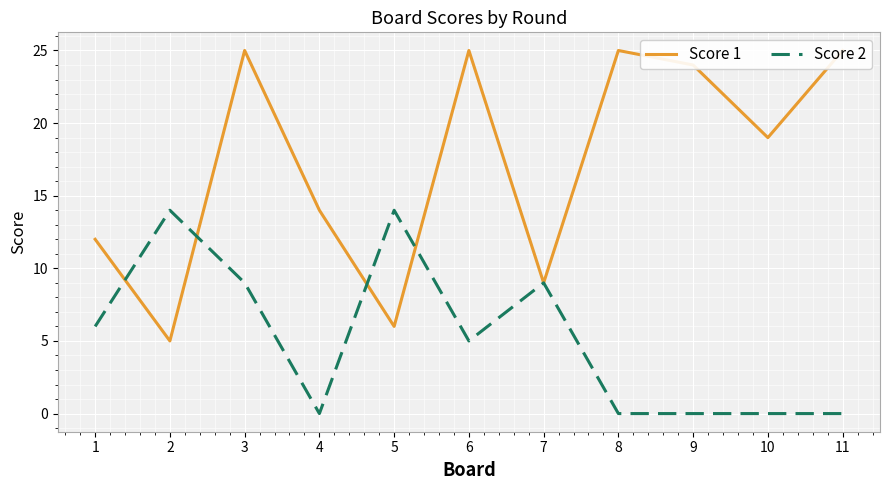

Reading left to right, list all the values displayed in this chart.

Score 1: 12	5	25	14	6	25	9	25	24	19	25
Score 2: 6	14	9	0	14	5	9	0	0	0	0